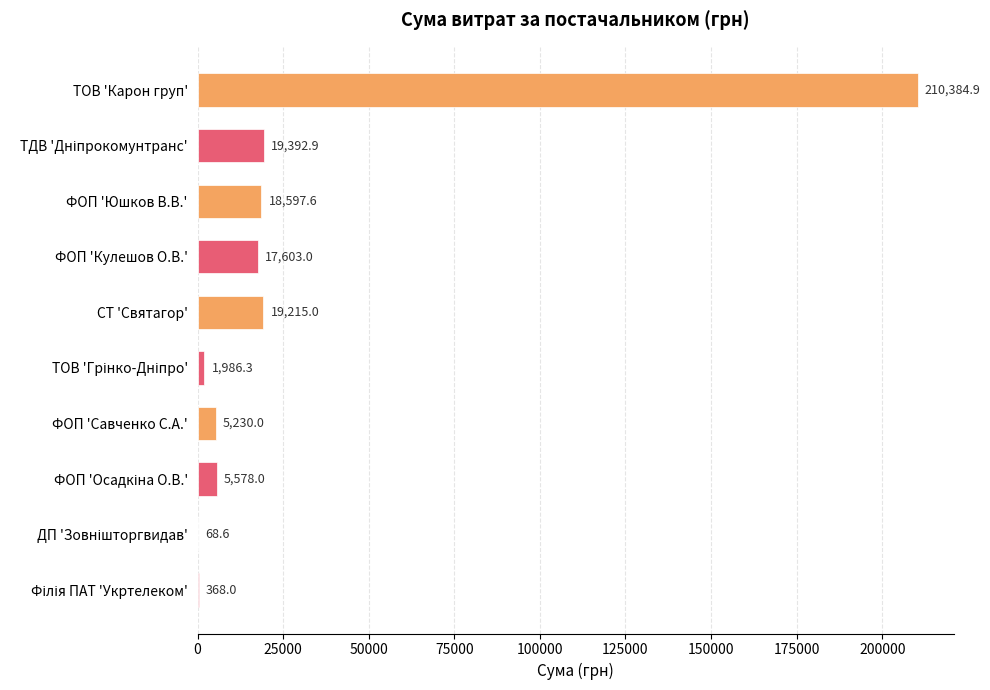

Read the value at ФОП 'Савченко С.А.'.

5230.0